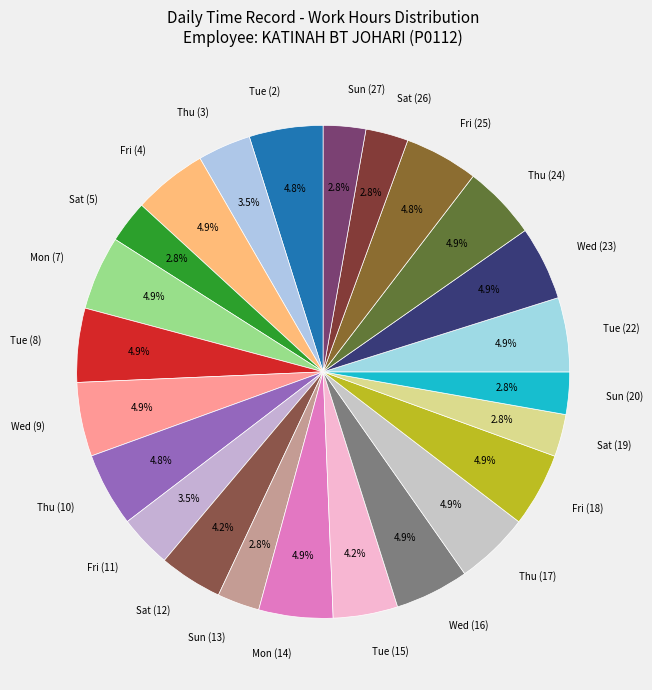

The Sat (26) slice represents 3% of the pie. True or false?

True